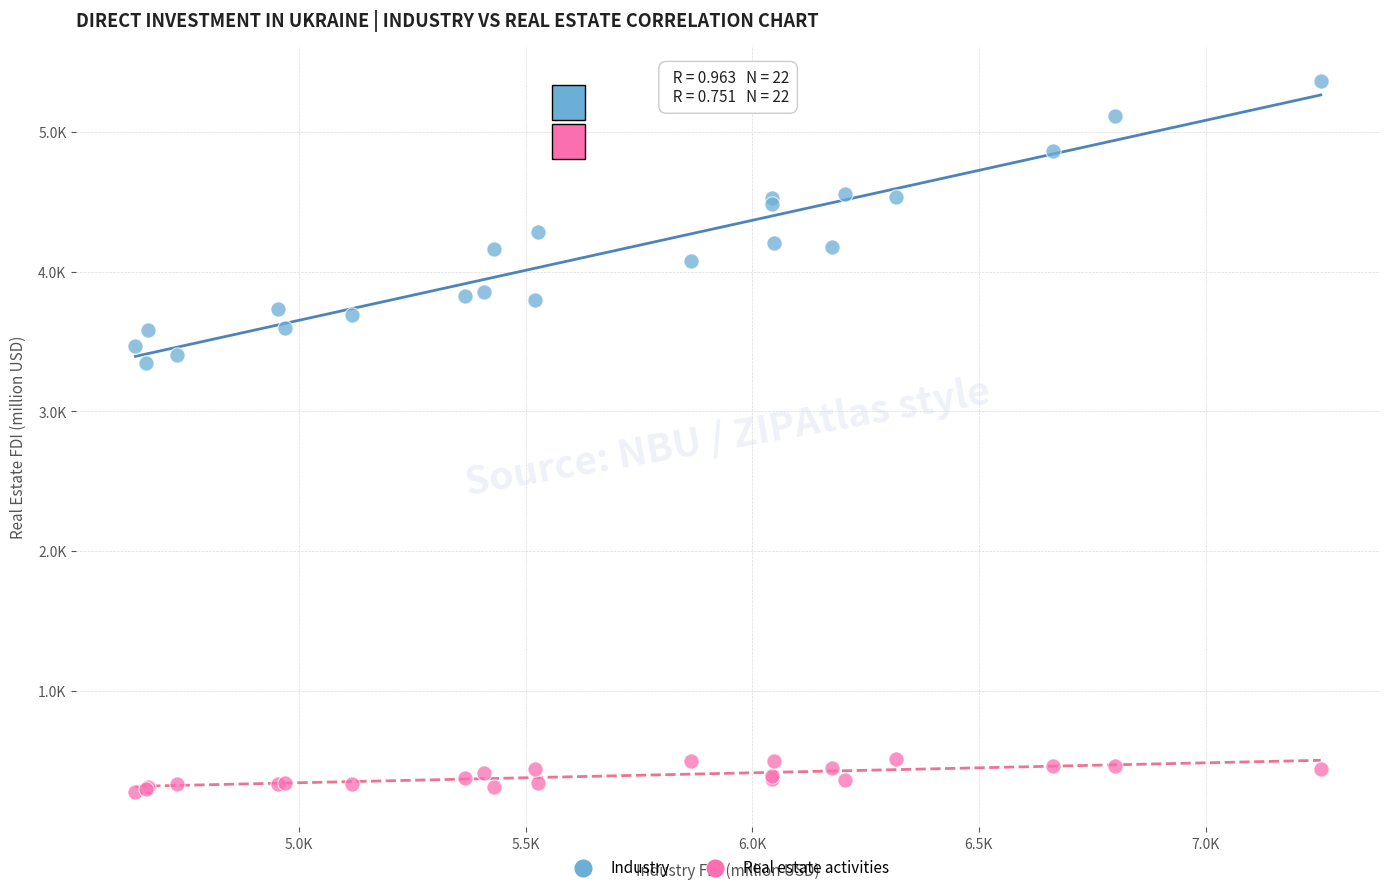

Which series contains the highest Y value?

Industry